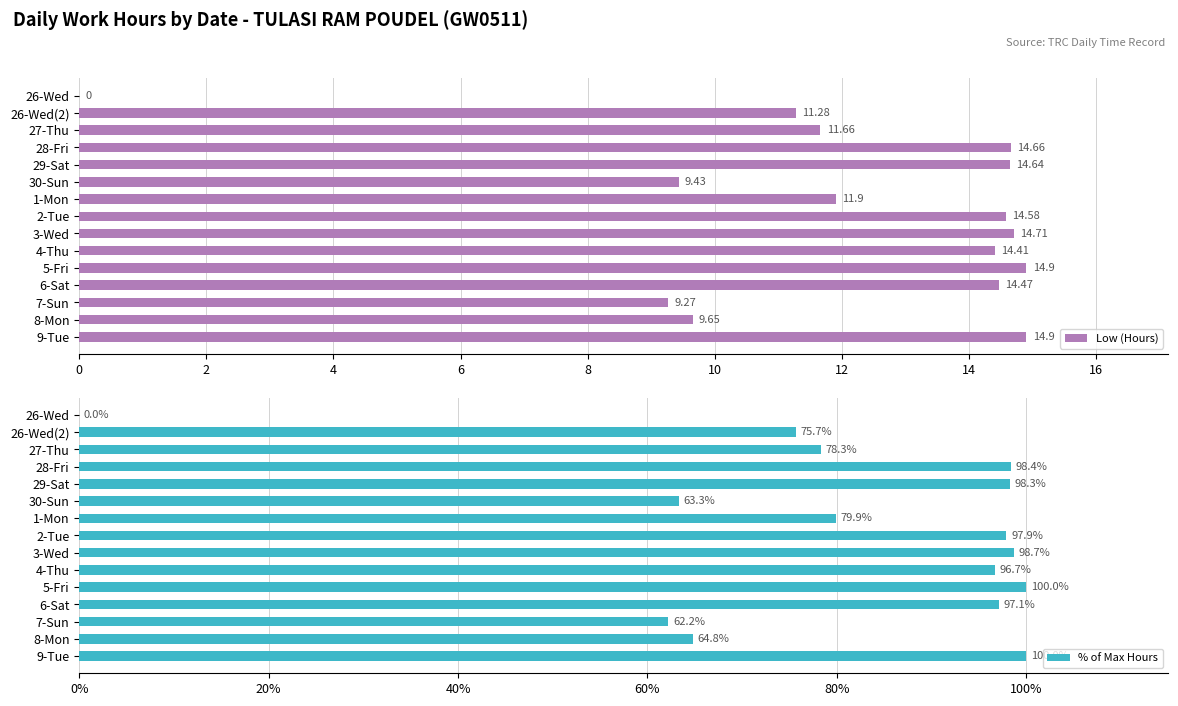

What is the sum of all Low (Hours) values?

180.5